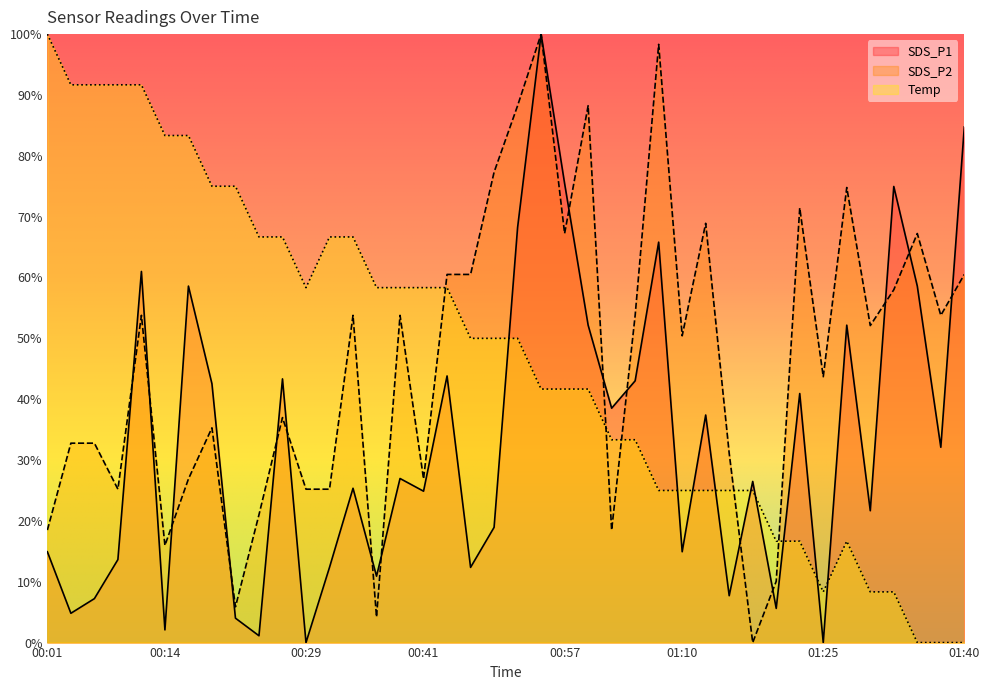

True or false: Temp has a value of 1.7 at 00:01.

False